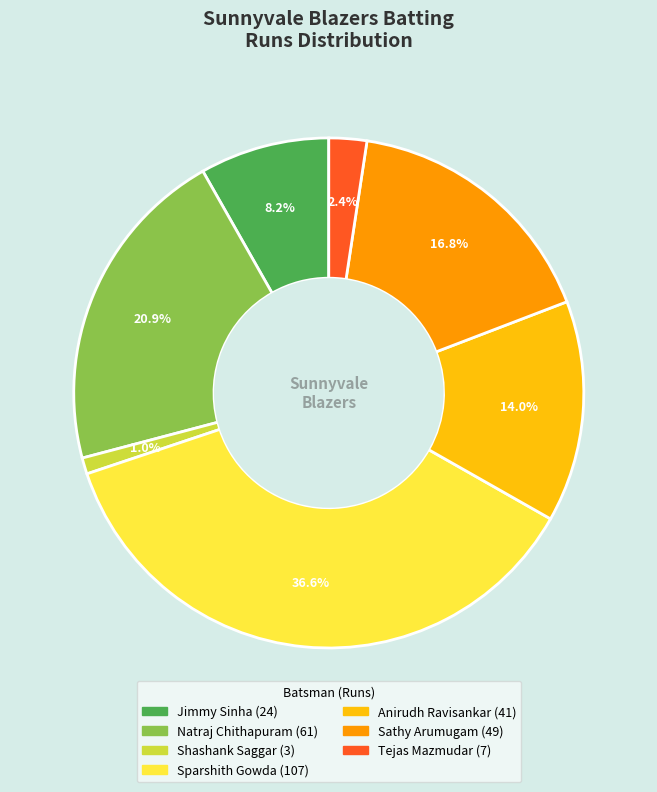

Is there a majority slice in this chart?

No